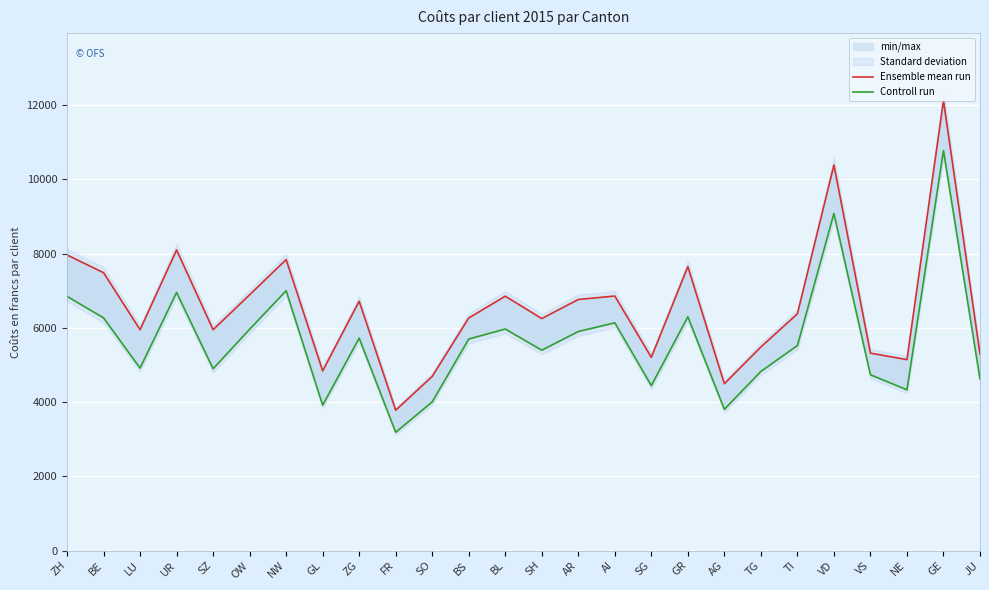

The Ensemble mean run series shows 6251.5 at SH. True or false?

True